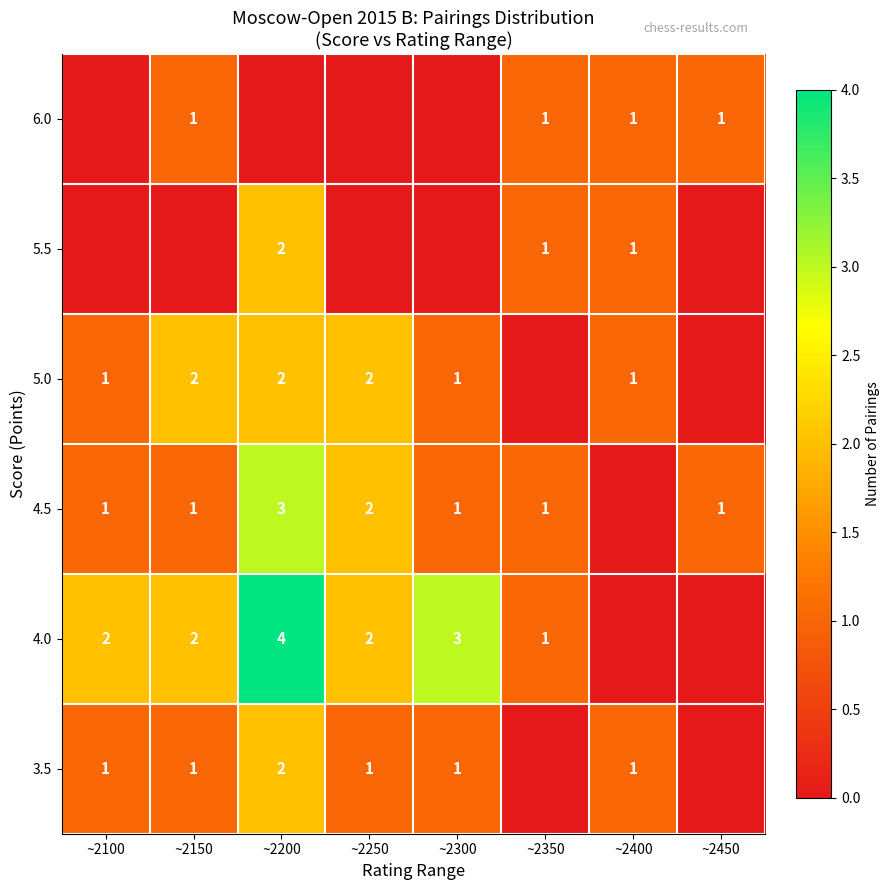

Is it true that 3.5 equals 0 at ~2400?

False